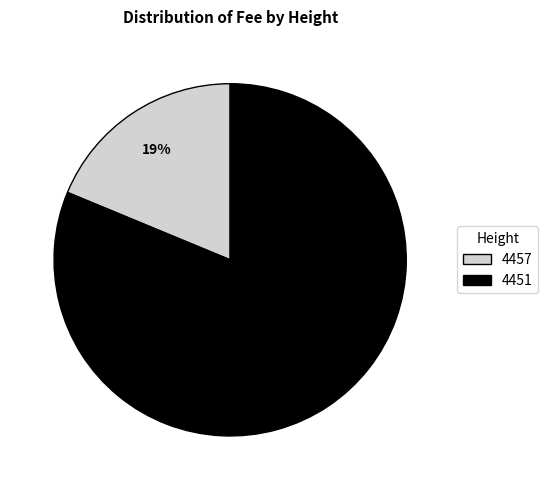

To the nearest percent, what is the difference between the largest and smallest slice percentages?

62%